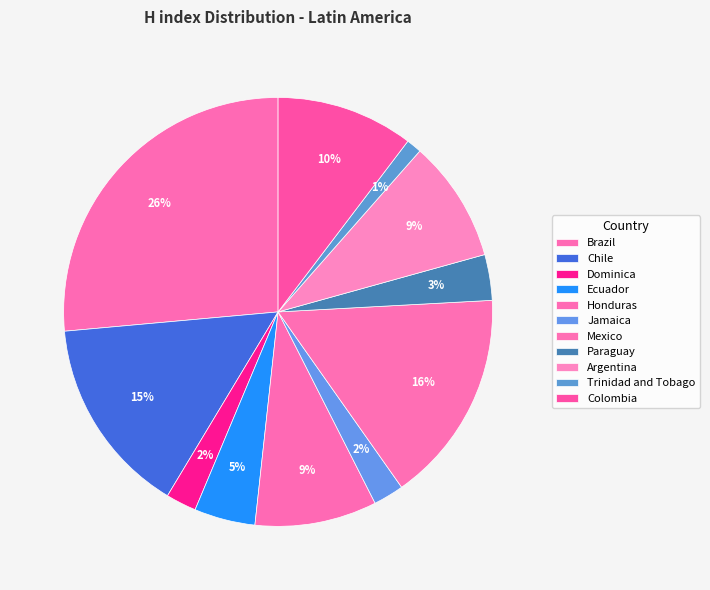

To the nearest percent, what is the difference between the Mexico and Honduras slice percentages?

7%